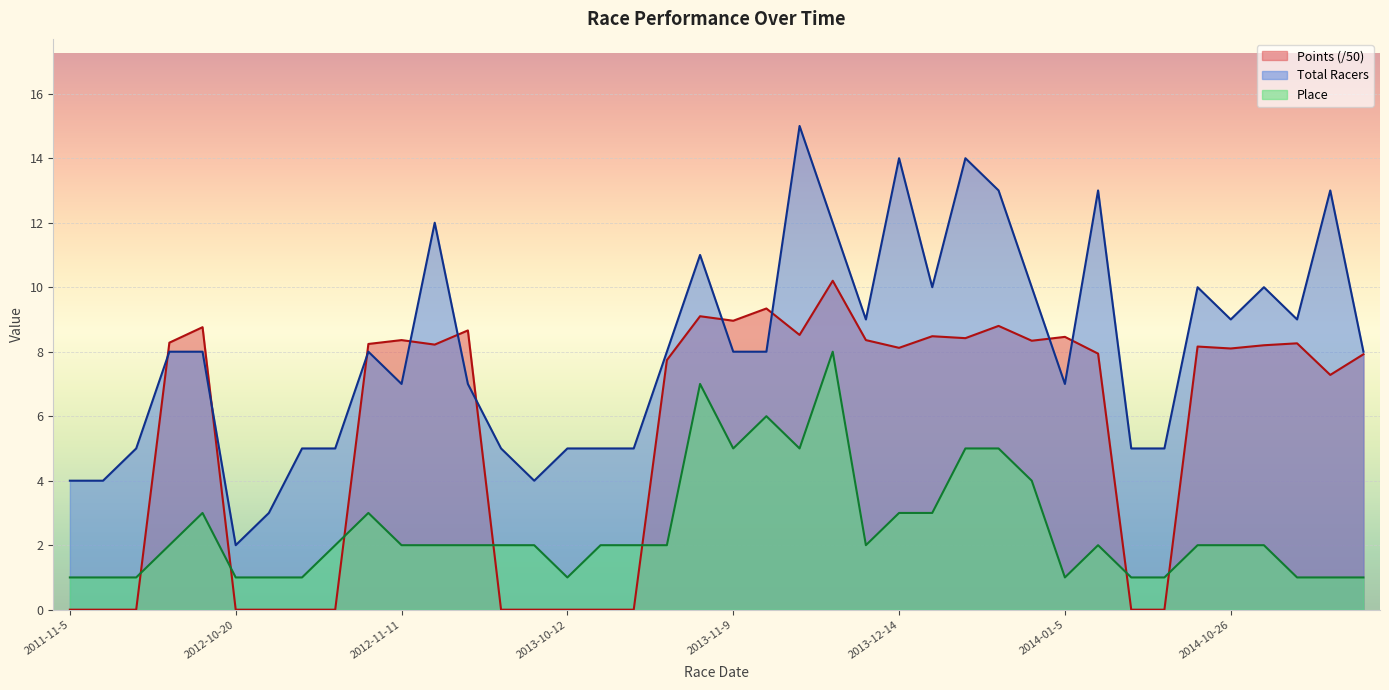

What is the label of the 28th point from the right?

2012-12-9